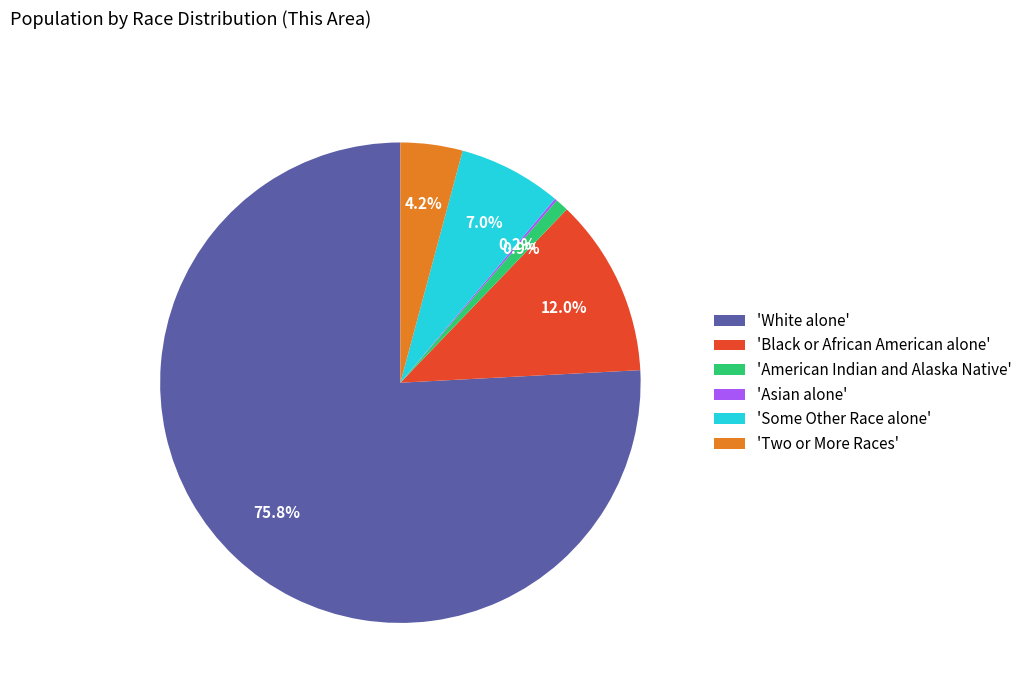

Is 'Black or African American alone' the majority of the pie?

No